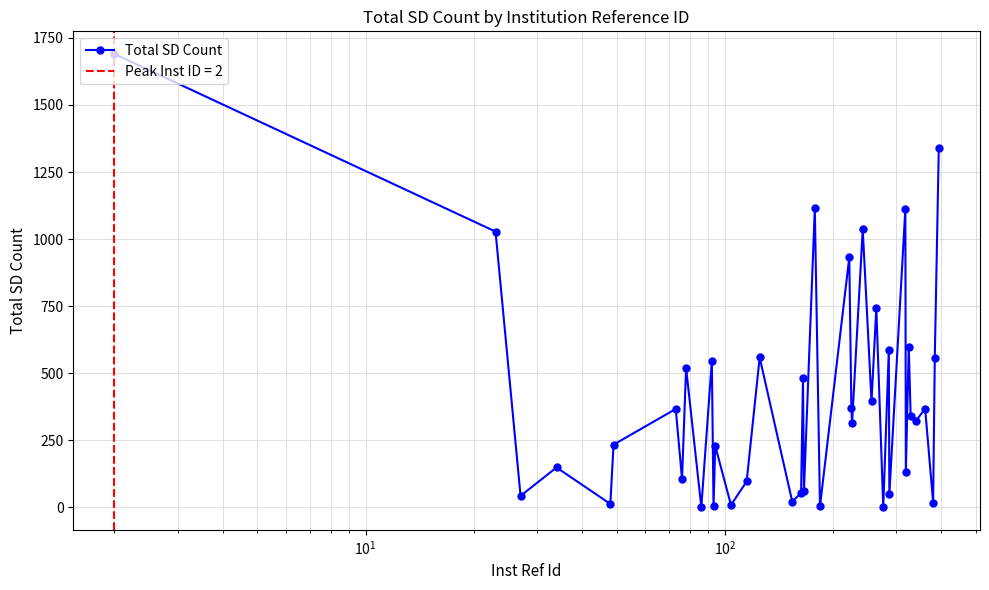

How many interior local peaks does the Total SD Count series have?

15